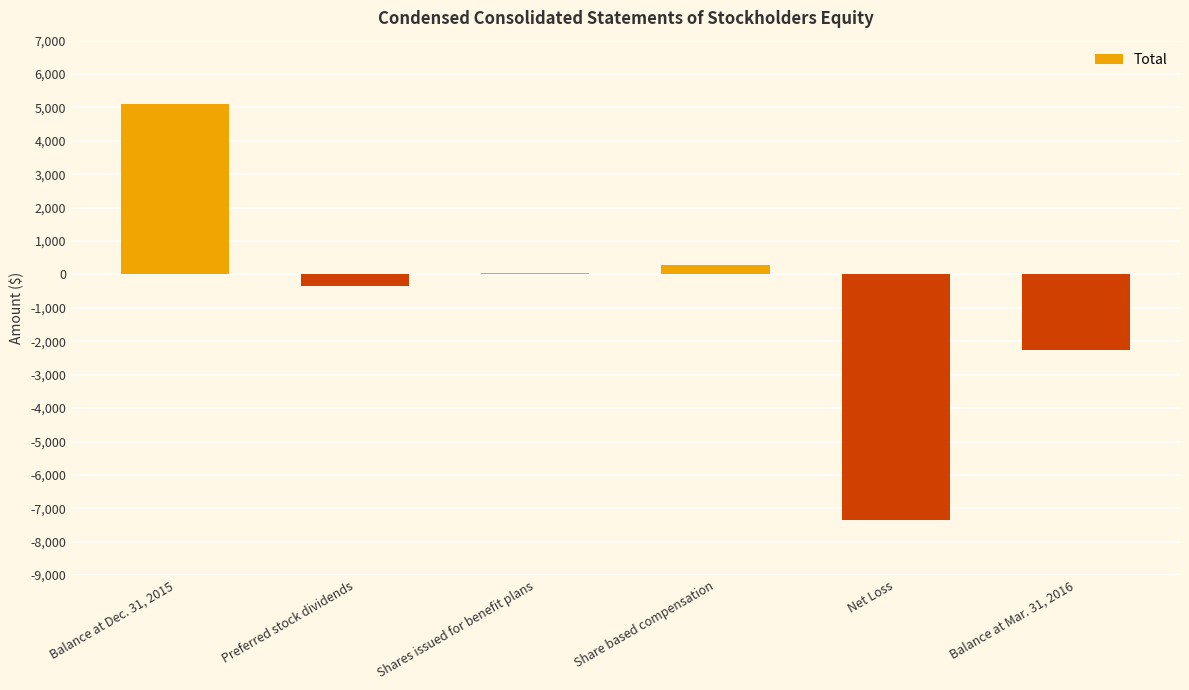

Where does the data first go above 43?

Balance at Dec. 31, 2015